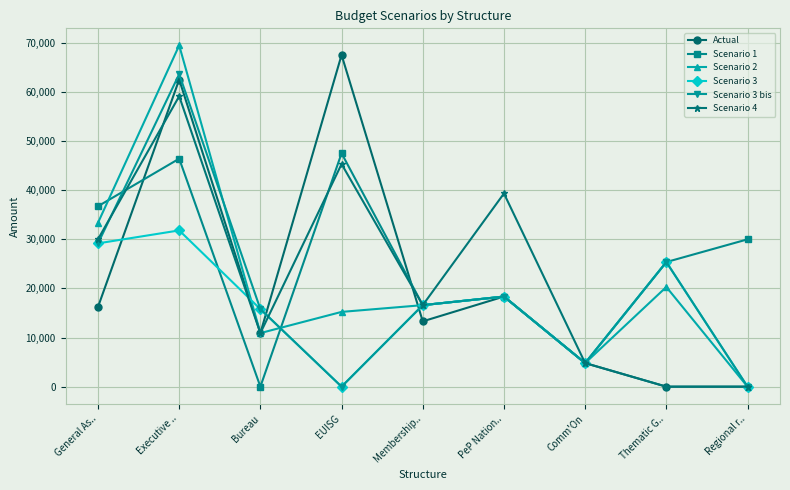

What is the difference between the maximum and minimum values in the Actual series?

67547.5